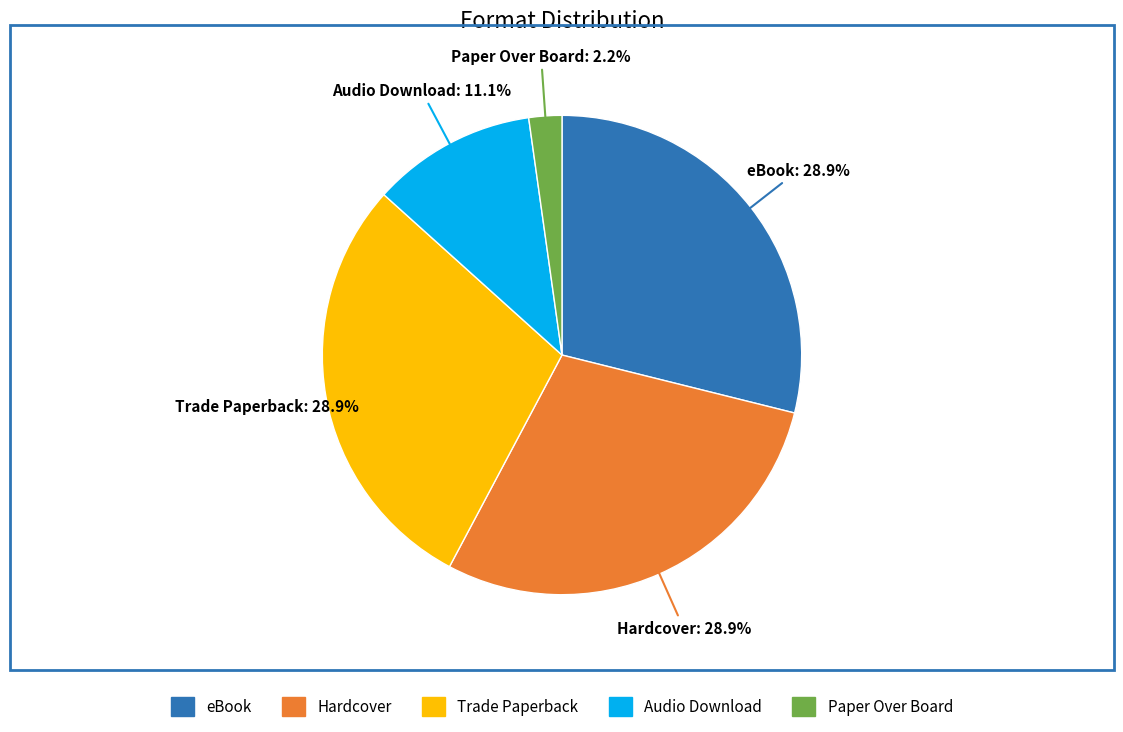

What portion of the pie excludes eBook?

71.1%